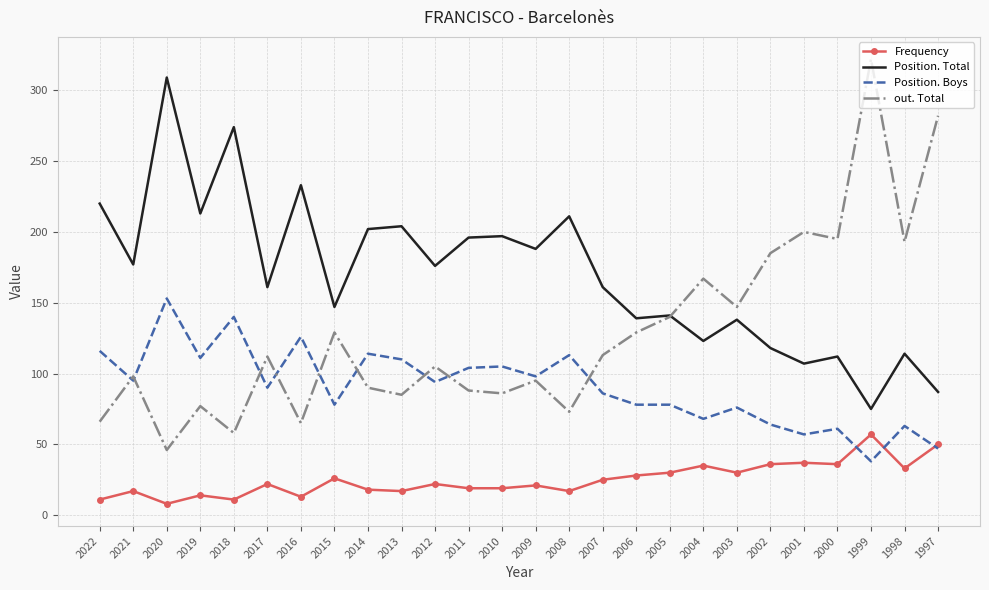

At which category does the chart reach its minimum across all series?

2020